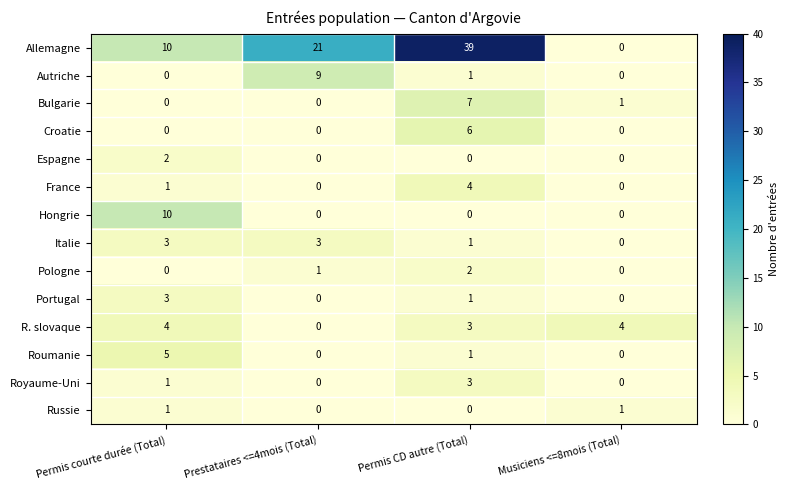

What is the maximum value shown in the chart?

39